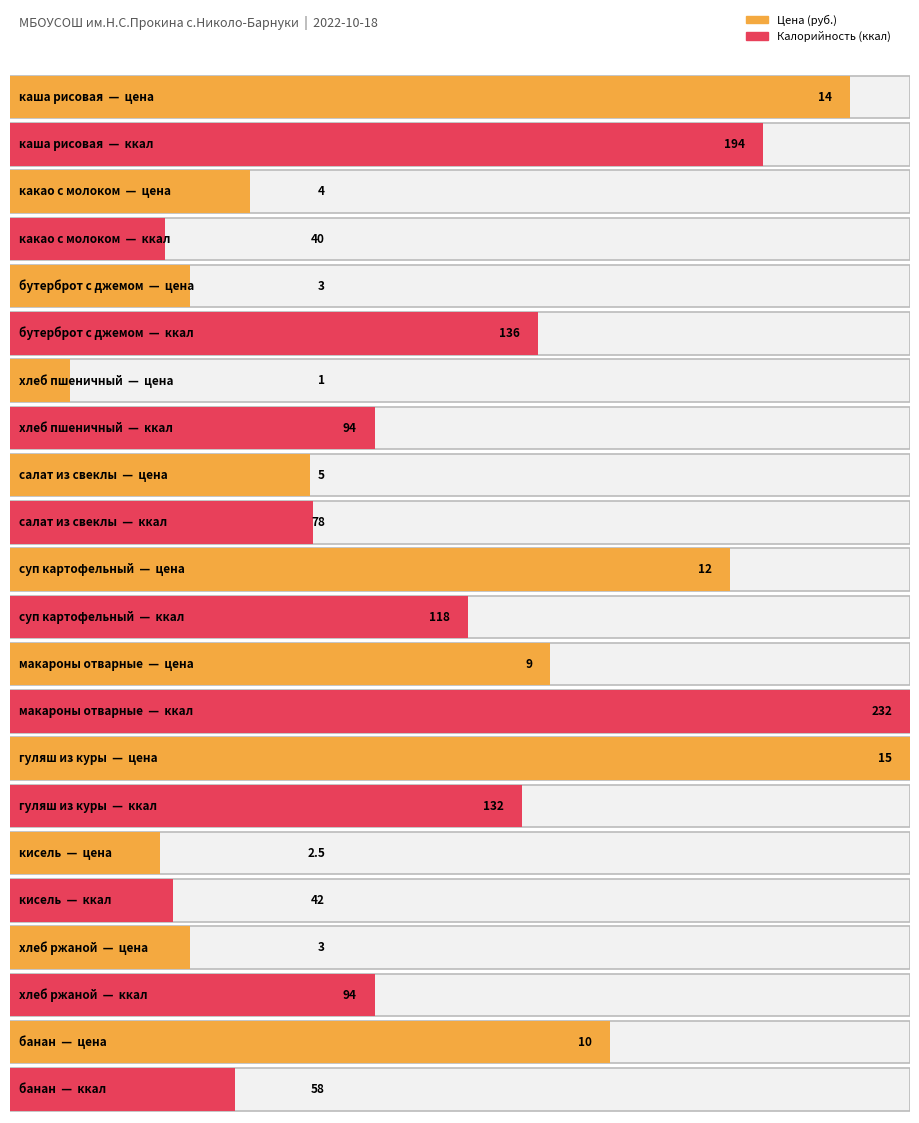

Rank the series by their maximum value, from lowest to highest.

Цена (руб.), Калорийность (ккал)